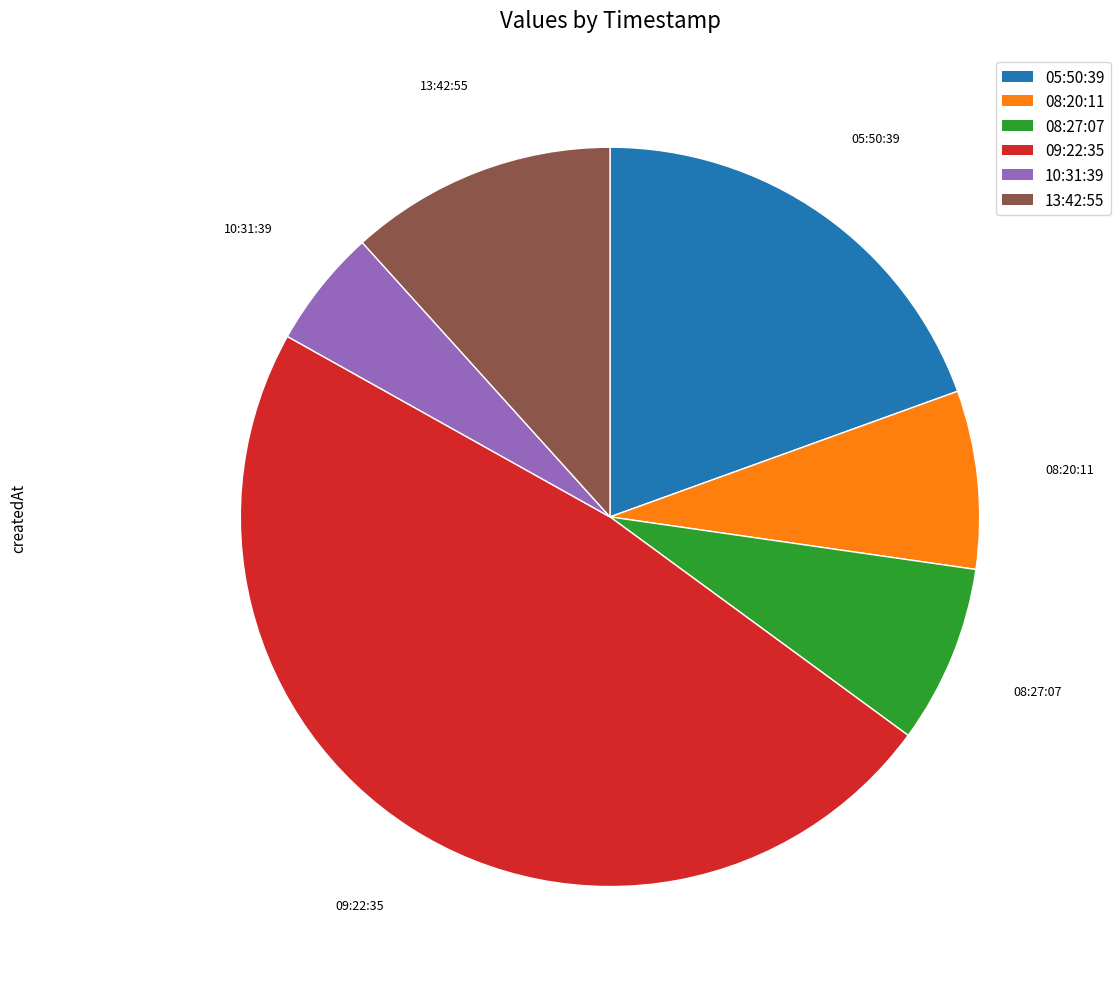

Is it true that 08:27:07 is 8% of the pie?

True